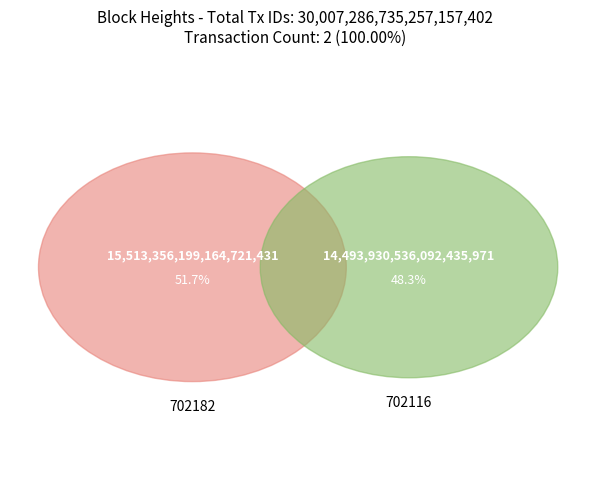

What is the change in value from 702182 to 702116?

-1019425663072284672